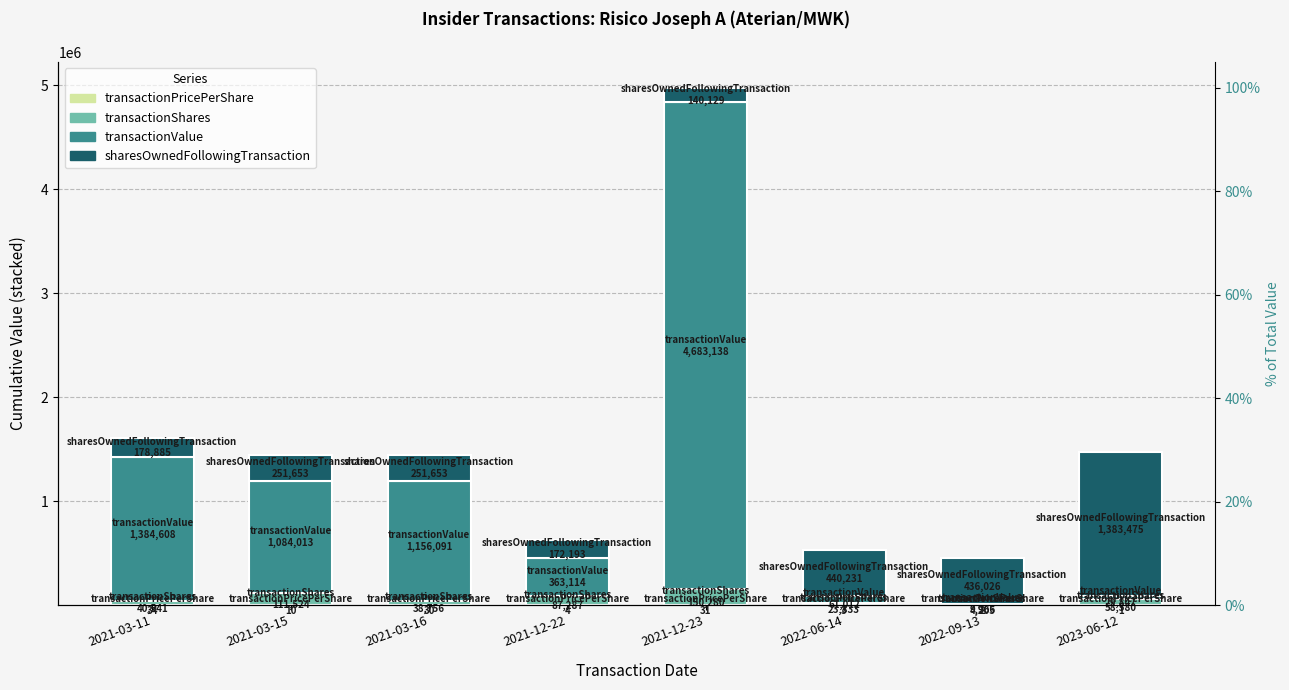

Rank the categories by transactionValue value from lowest to highest.

2022-09-13, 2023-06-12, 2022-06-14, 2021-12-22, 2021-03-15, 2021-03-16, 2021-03-11, 2021-12-23